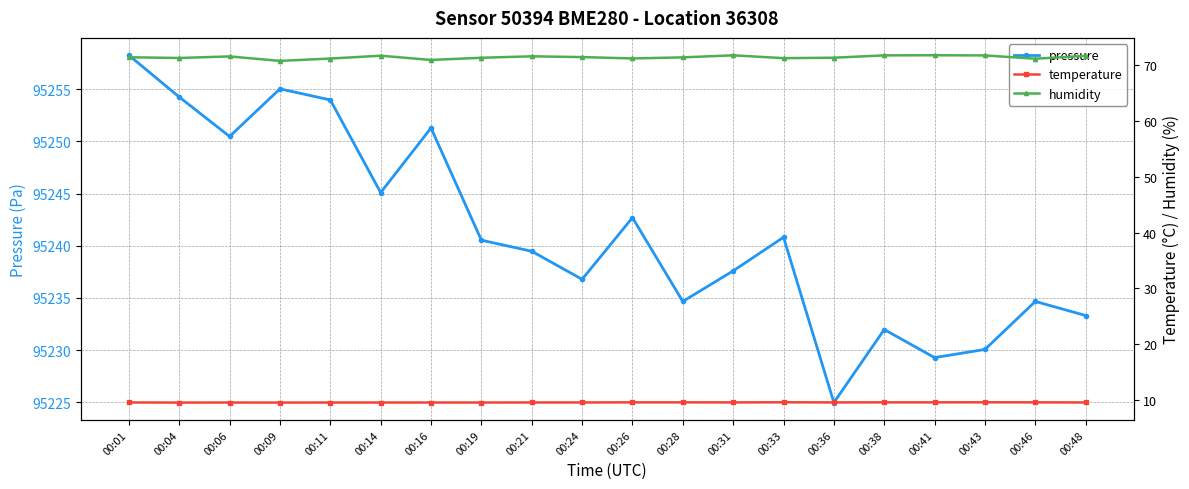

How many lines are shown in the chart?

3